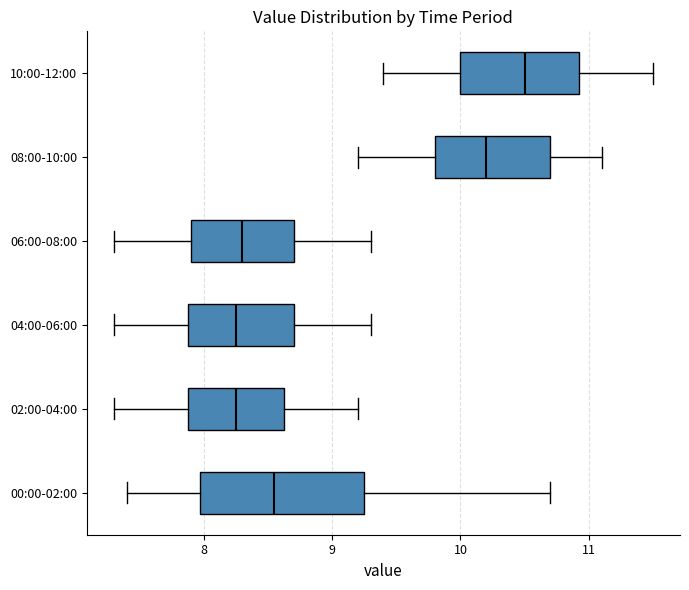

Reading bottom to top, read every box against the x-axis: the position of its median line, the range the box covers, and the ends of its whiskers. The values are not printed on the chart, so give them approximately, as read against the axis.

00:00-02:00: median 8.6, box 8.0 to 9.3, whiskers 7.4 to 10.7
02:00-04:00: median 8.3, box 7.9 to 8.6, whiskers 7.3 to 9.2
04:00-06:00: median 8.3, box 7.9 to 8.7, whiskers 7.3 to 9.3
06:00-08:00: median 8.3, box 7.9 to 8.7, whiskers 7.3 to 9.3
08:00-10:00: median 10.2, box 9.8 to 10.7, whiskers 9.2 to 11.1
10:00-12:00: median 10.5, box 10.0 to 10.9, whiskers 9.4 to 11.5